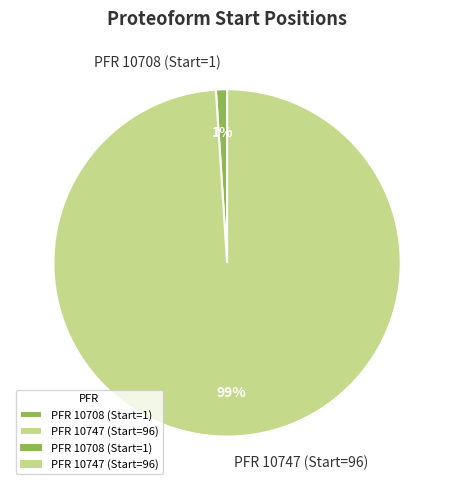

The PFR 10747 (Start=96) slice represents 84% of the pie. True or false?

False